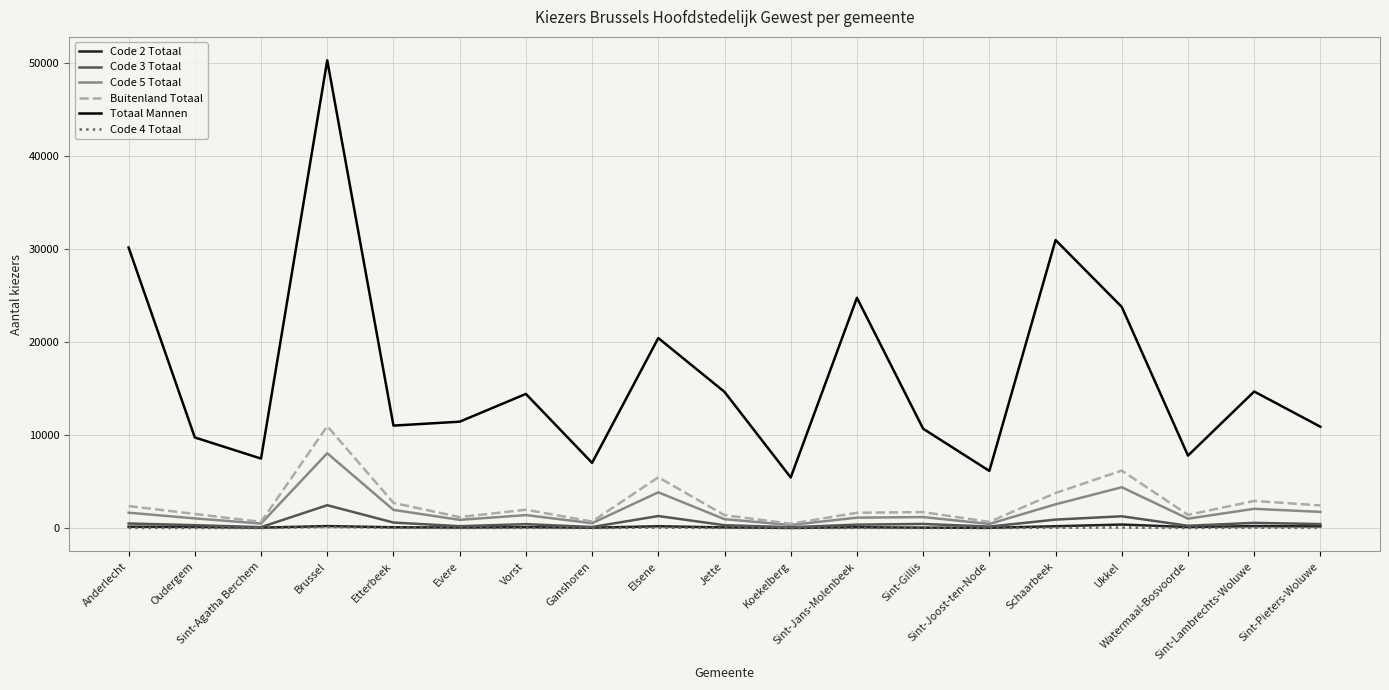

What are all the series names shown in the legend?

Code 2 Totaal, Code 3 Totaal, Code 5 Totaal, Buitenland Totaal, Totaal Mannen, Code 4 Totaal